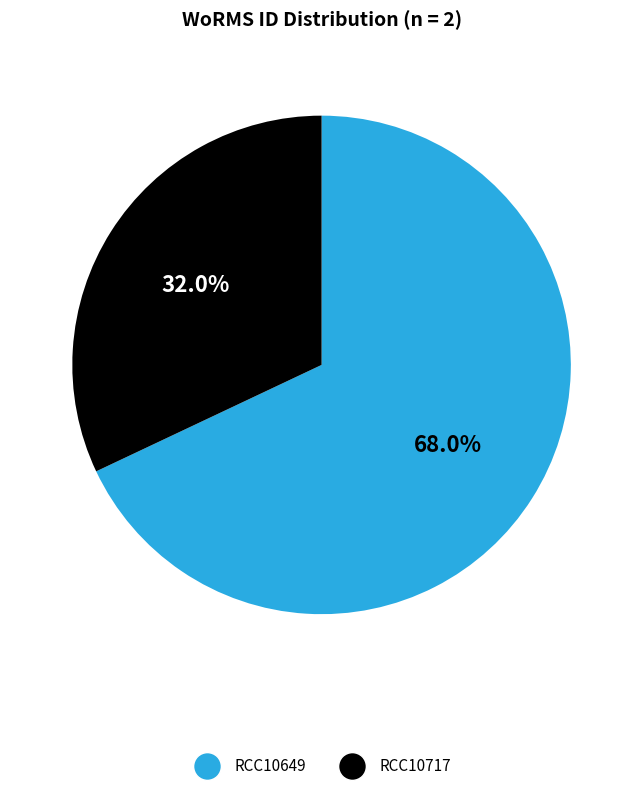

How many segments does this pie chart have?

2